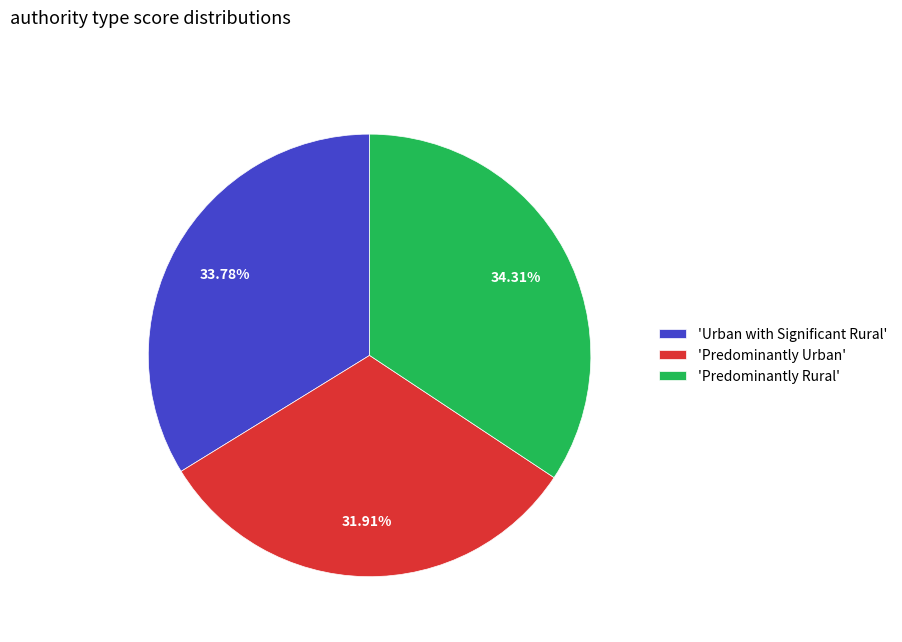

Is there any slice that represents more than half of the pie?

No